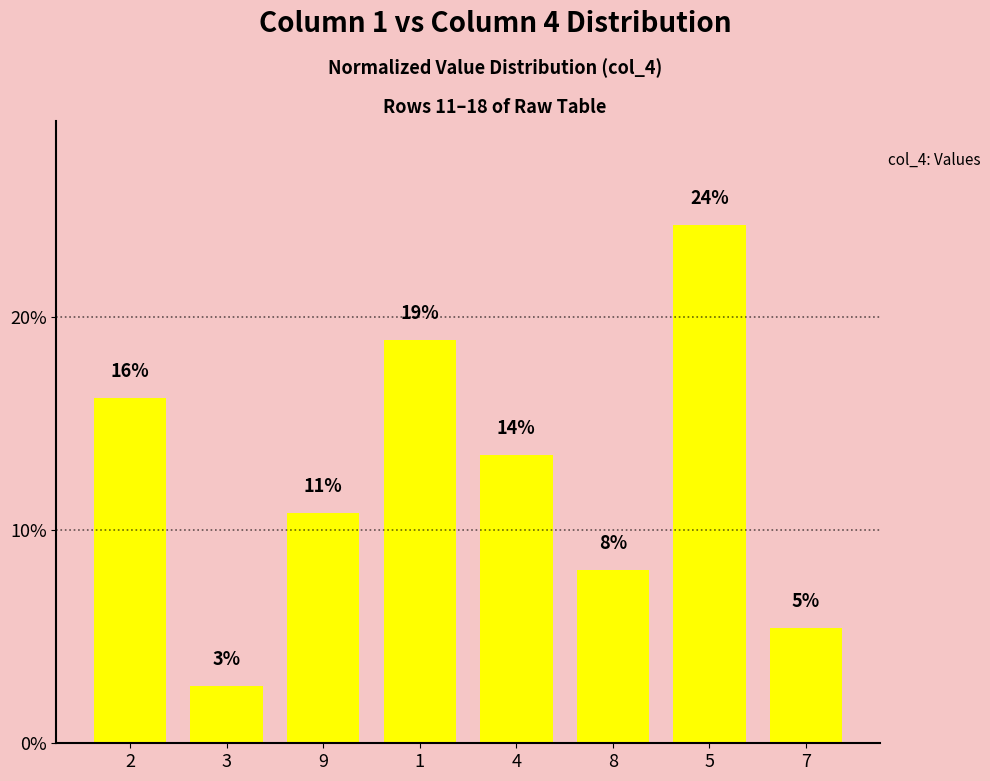

What is the value of the 6th bar from the left?

8.1